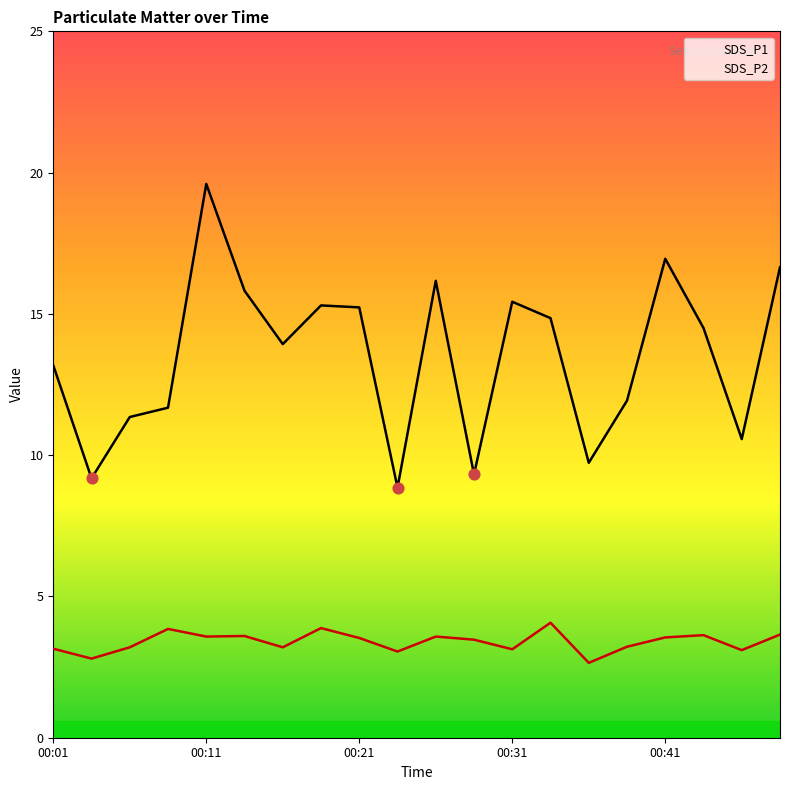

Which series reaches the maximum Y coordinate?

SDS_P1